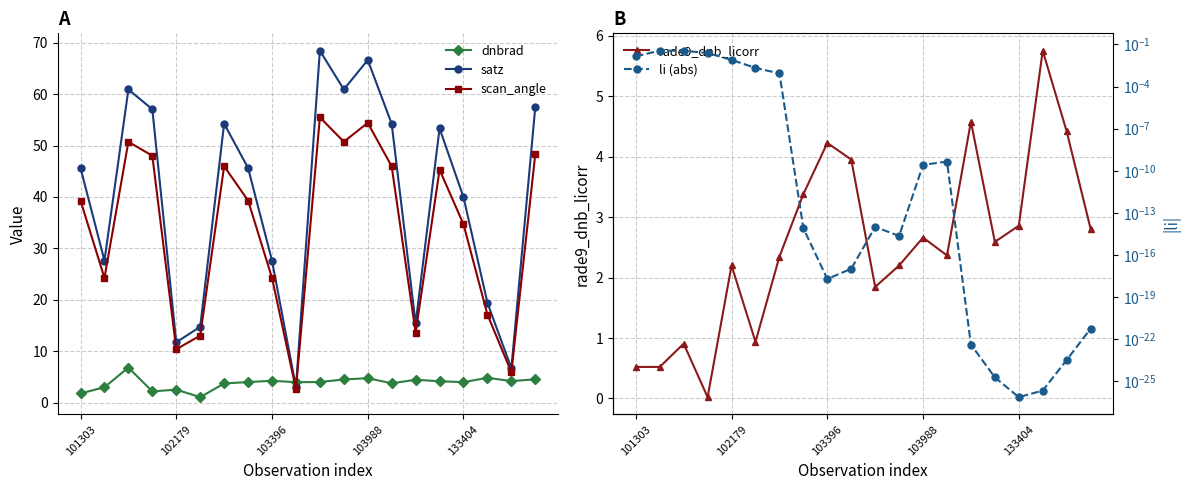

What are all the series names shown in the legend?

dnbrad, satz, scan_angle, rade9_dnb_licorr, li (abs)